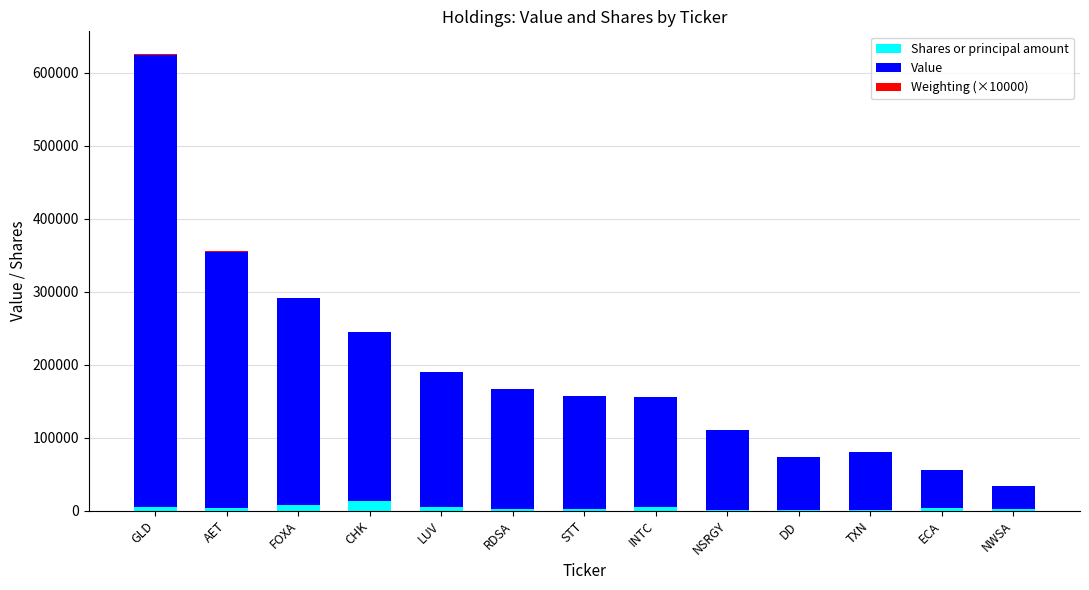

What is the difference between the Shares or principal amount values at STT and NWSA?

142